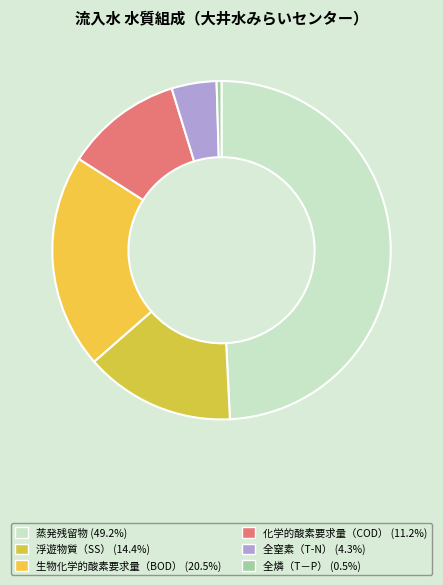

To the nearest percent, what is the difference between the 全燐（T－P） and 化学的酸素要求量（COD） slice percentages?

11%